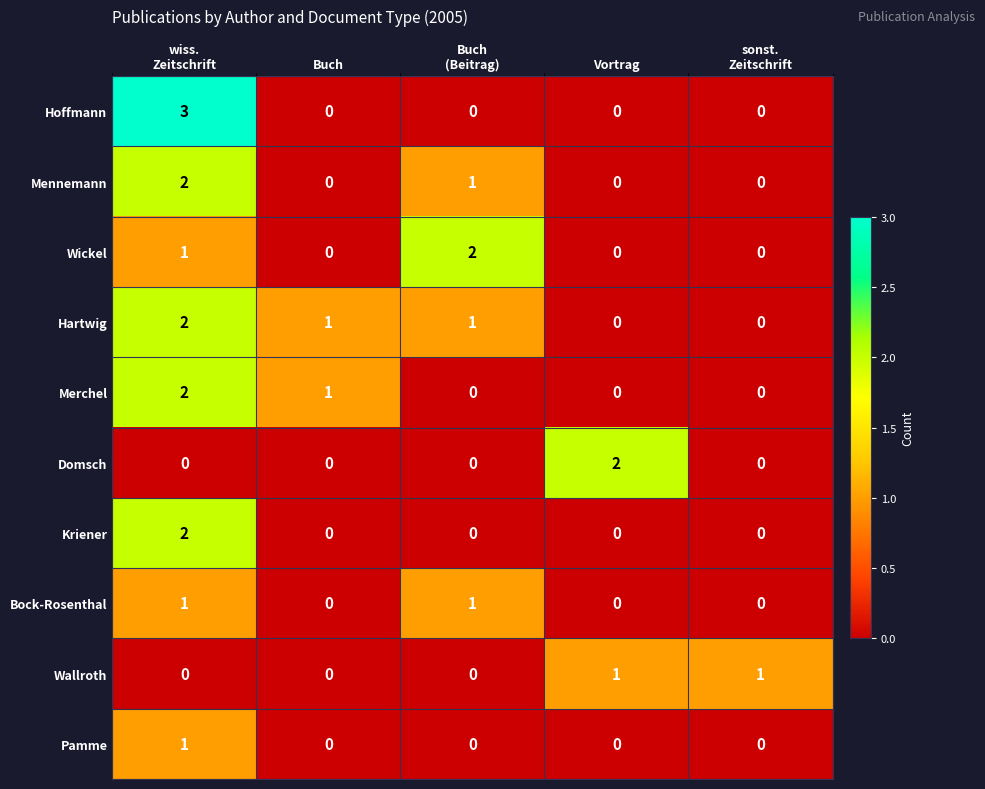

Between Buch
(Beitrag) and sonst.
Zeitschrift, which series saw the biggest shift?

Wickel